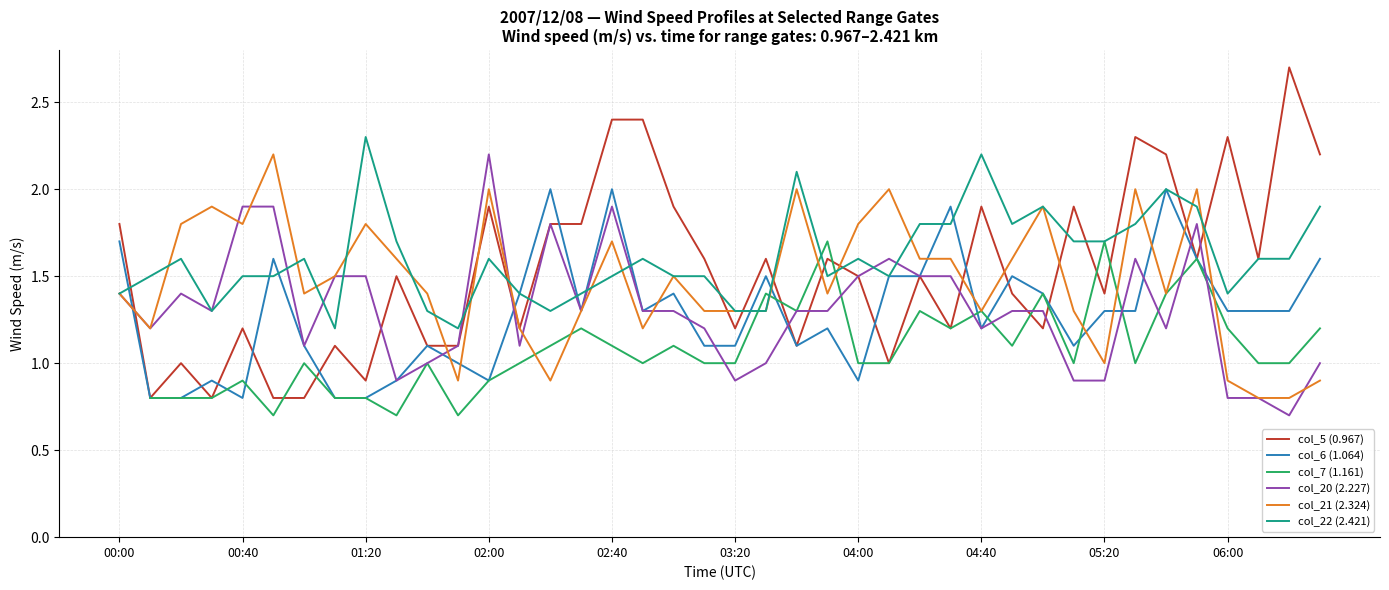

Where does the col_21 (2.324) series first go above 1?

00:00